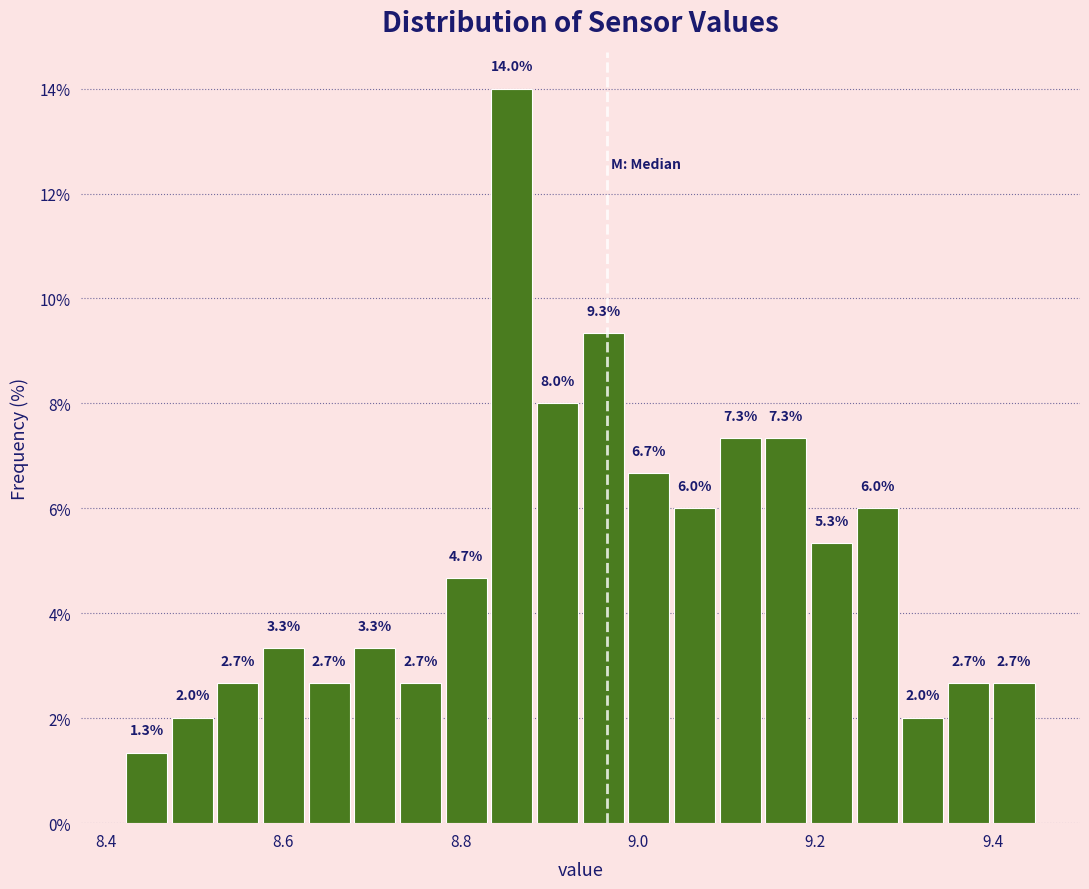

Read against the x-axis, roughly where is the centre of the tallest bar?

8.86